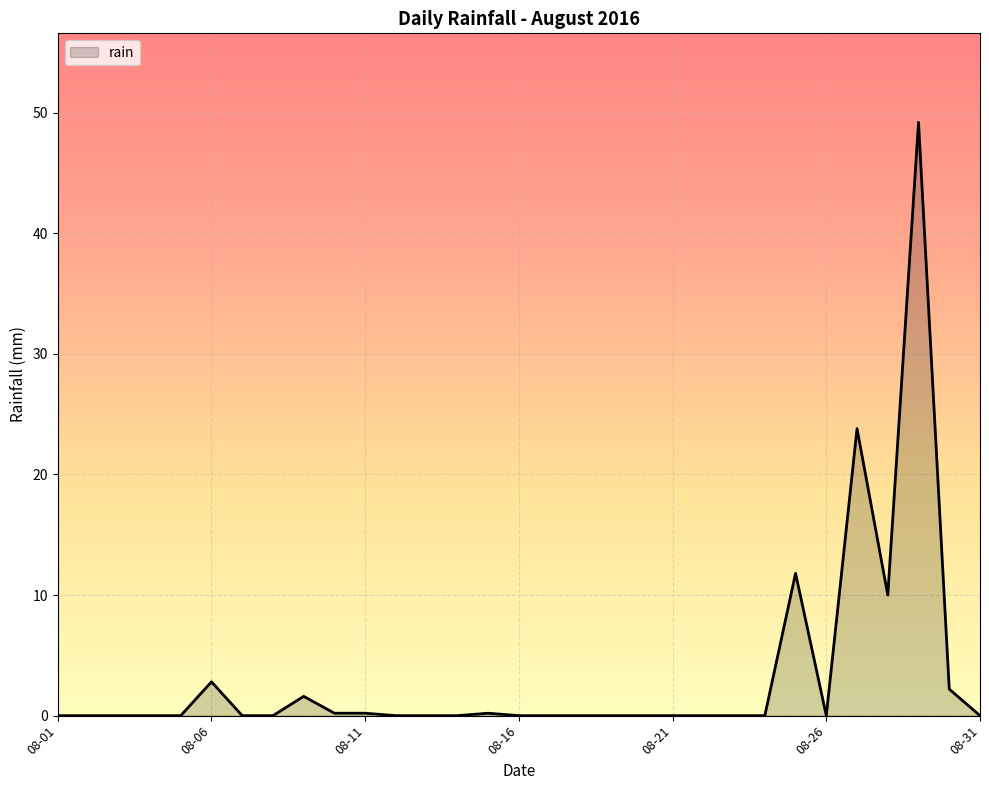

What is the greatest value displayed?

49.2